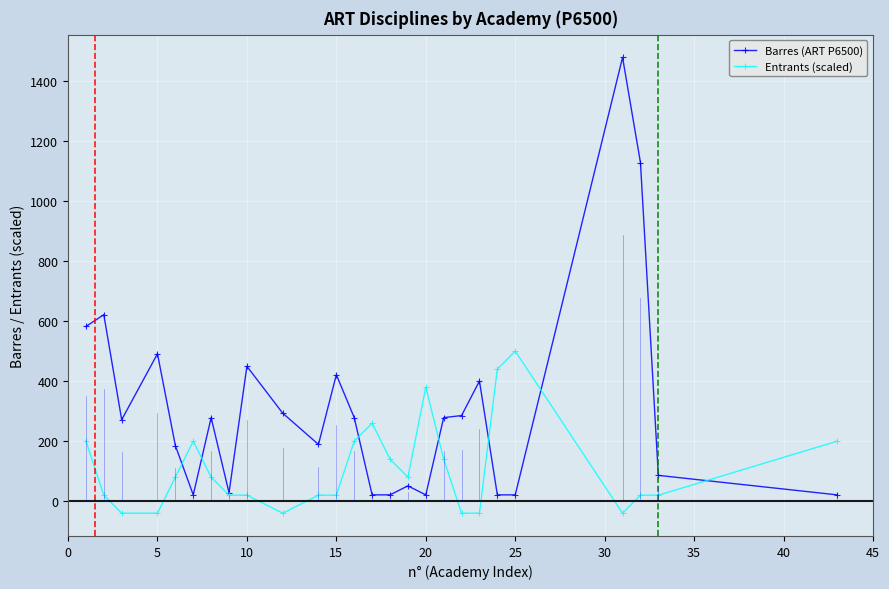

After their last crossing, which series has the higher values: Entrants (scaled) or Barres (ART P6500)?

Entrants (scaled)